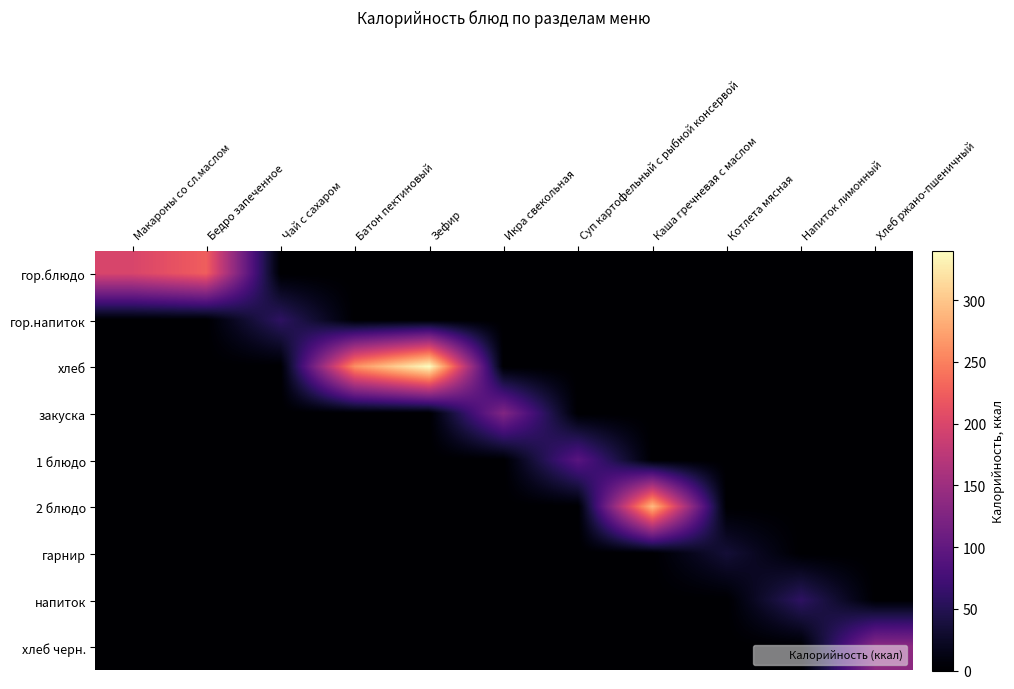

How many categories are shown in the chart?

11